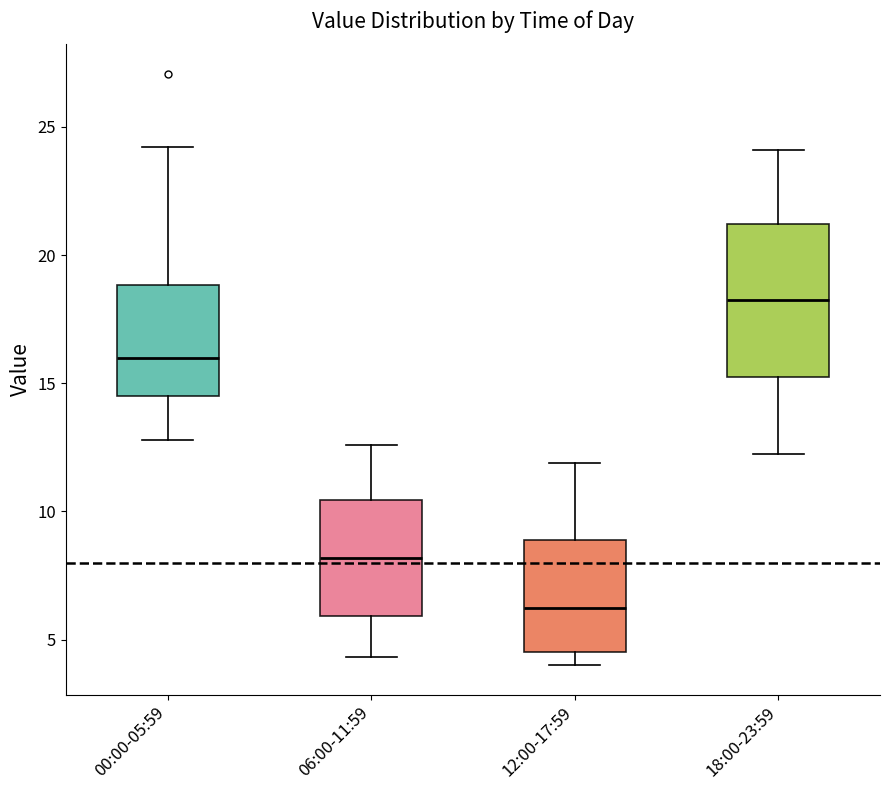

Where does the lower whisker of the box for 06:00-11:59 end on the y-axis? The values are not printed on the chart, so give them approximately, as read against the axis.

4.5